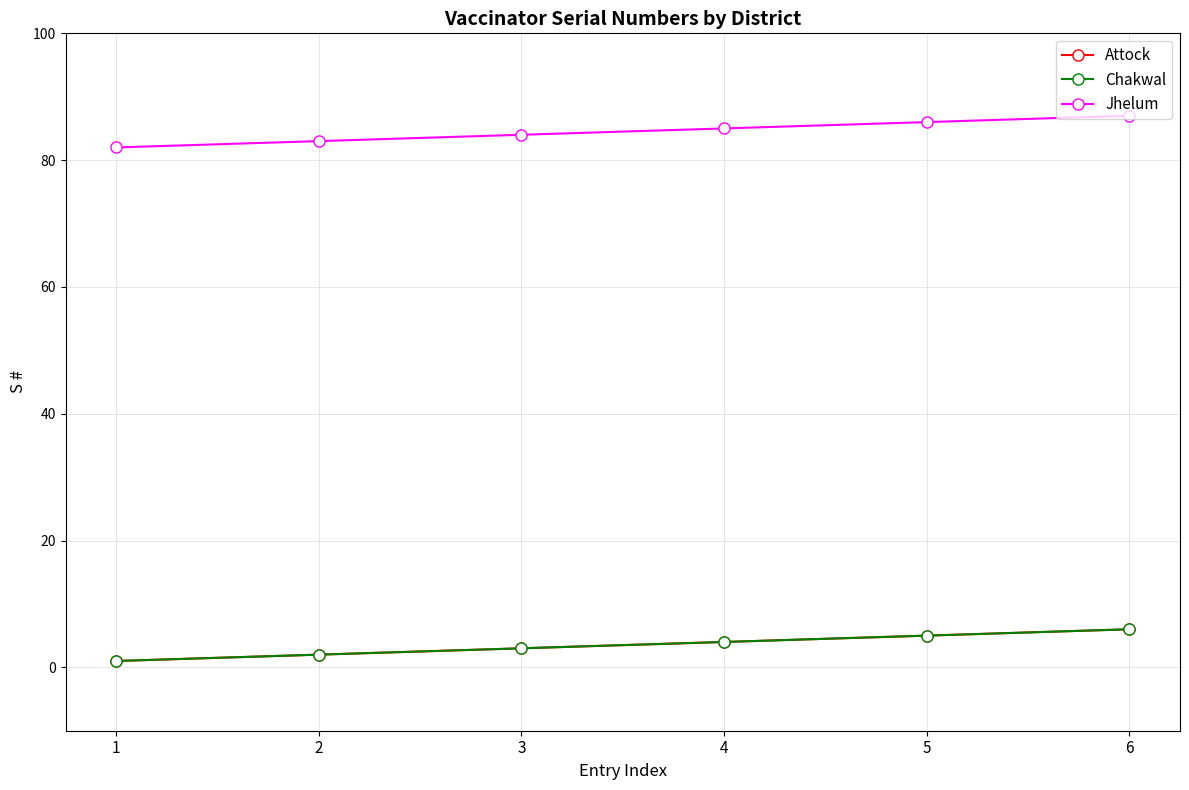

Does the chart have visible grid lines?

Yes